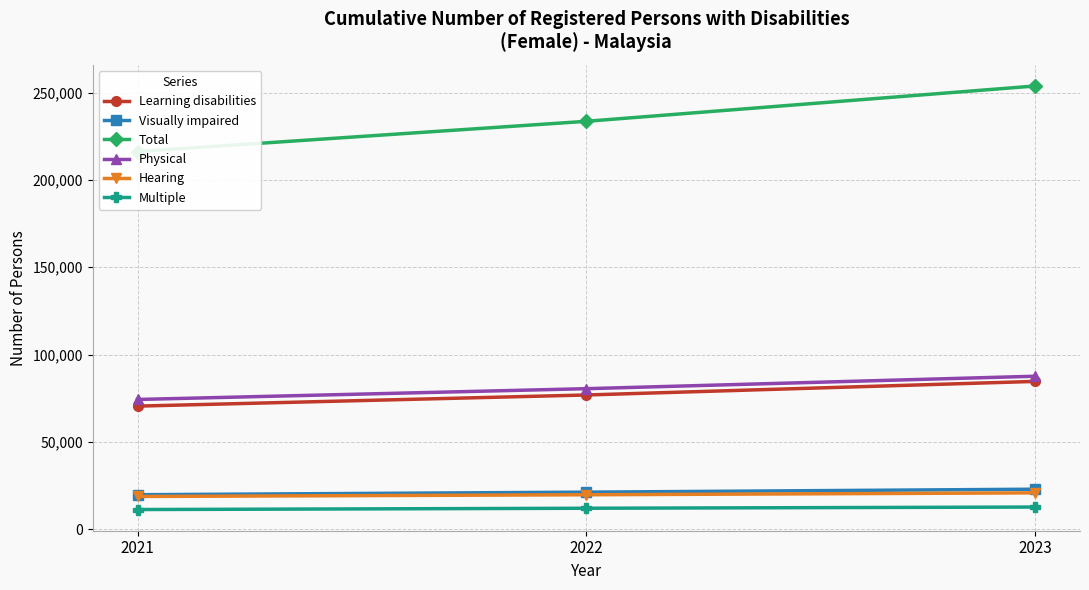

What is the approximate value of Hearing at 2023?

20908